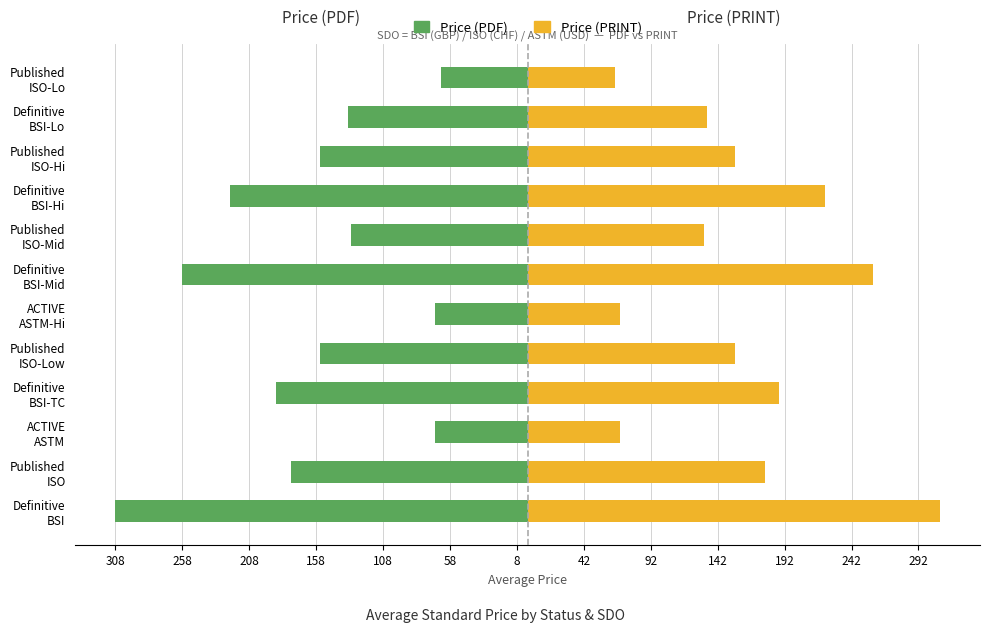

How many data points in Price (PRINT) are above 155?

5